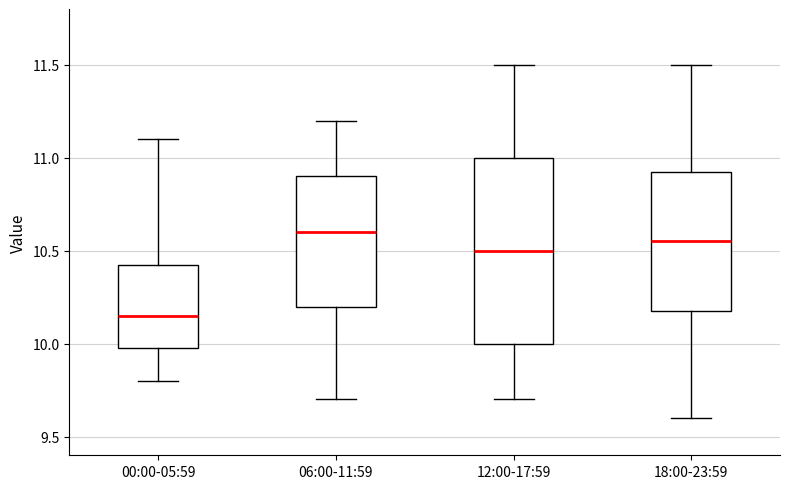

Reading left to right, read every box against the y-axis: the position of its median line, the range the box covers, and the ends of its whiskers. The values are not printed on the chart, so give them approximately, as read against the axis.

00:00-05:59: median 10.15, box 10.00 to 10.45, whiskers 9.80 to 11.10
06:00-11:59: median 10.60, box 10.20 to 10.90, whiskers 9.70 to 11.20
12:00-17:59: median 10.50, box 10.00 to 11.00, whiskers 9.70 to 11.50
18:00-23:59: median 10.55, box 10.20 to 10.95, whiskers 9.60 to 11.50